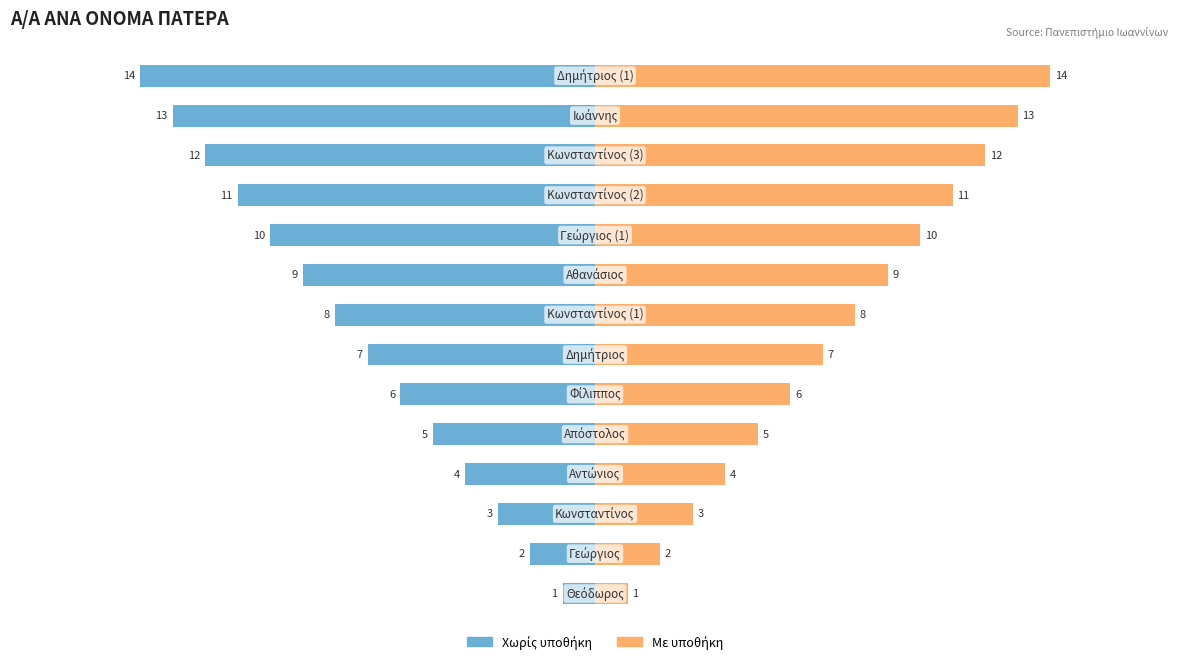

True or false: Με υποθήκη has a value of 3 at 10.

False